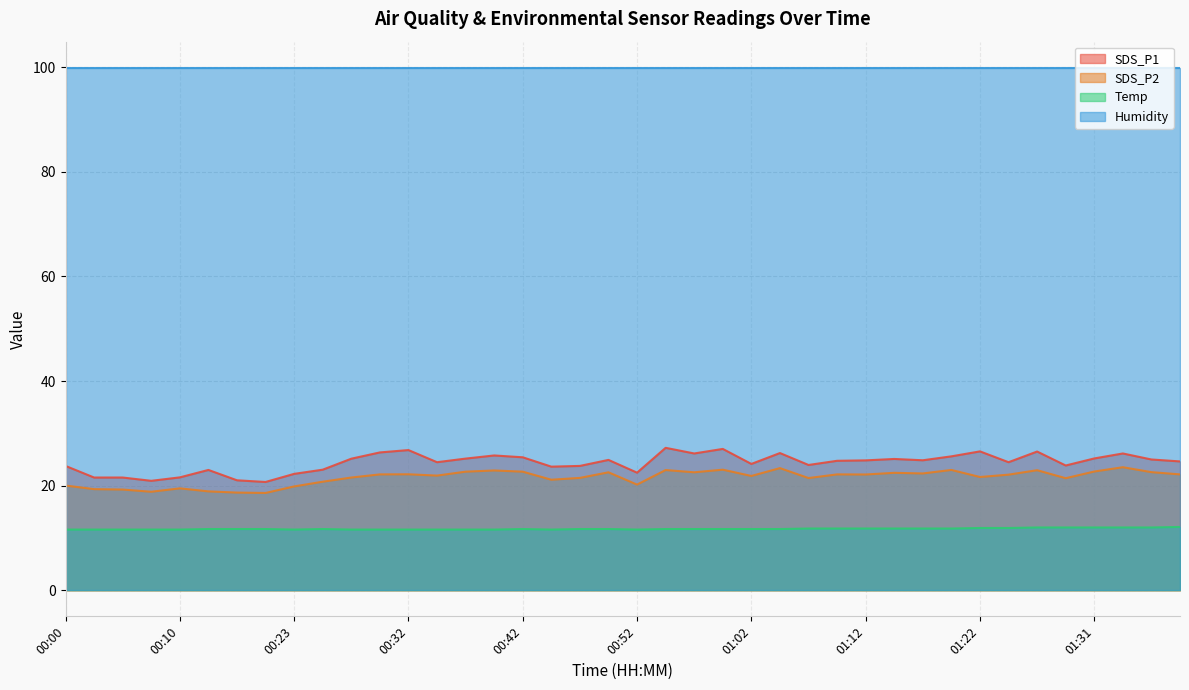

What is the difference between the second highest and second lowest values in the SDS_P2 series?

4.7